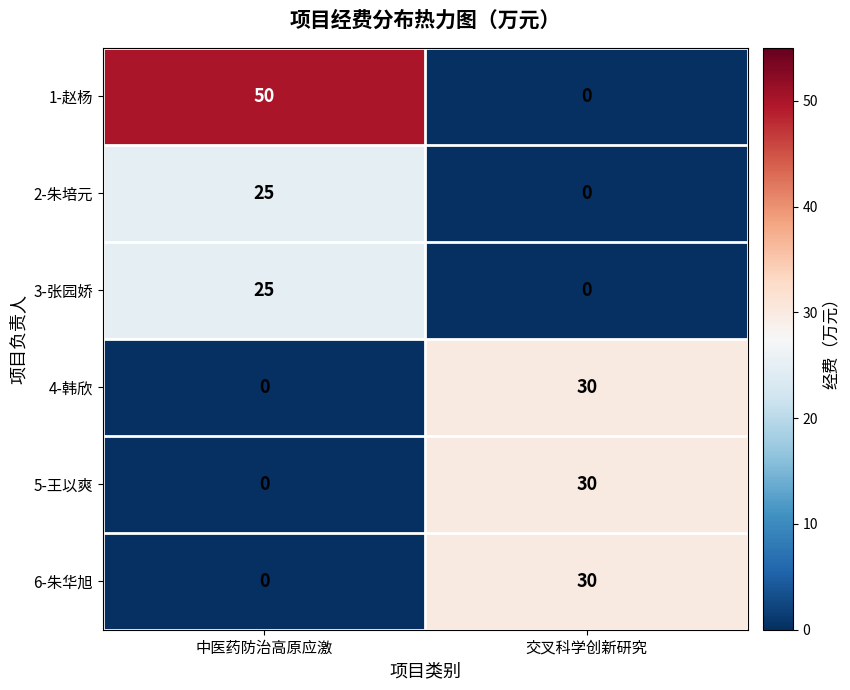

Which series has the largest range (max minus min)?

1-赵杨